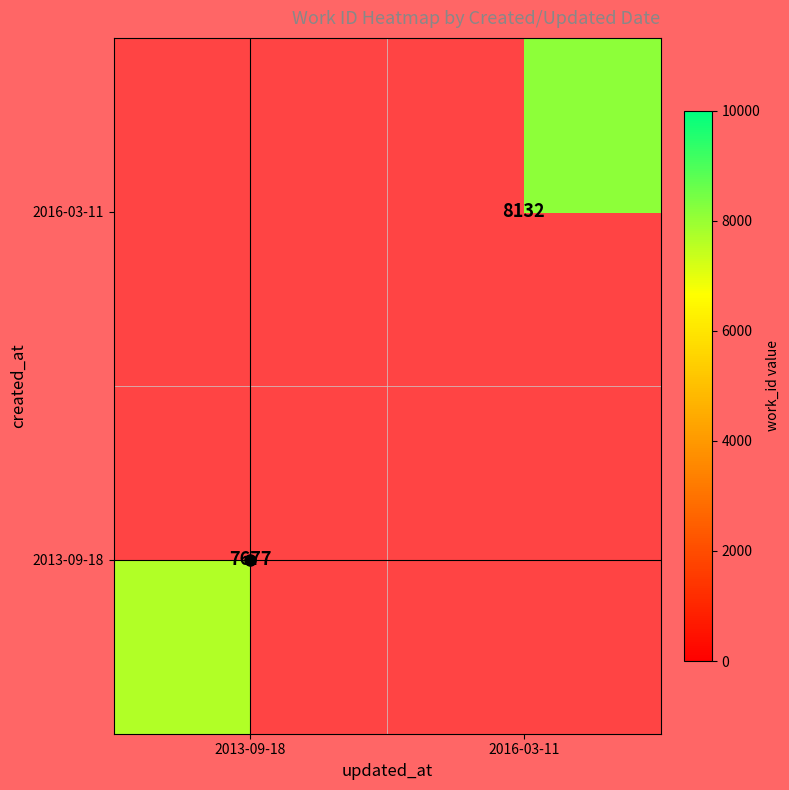

Which label corresponds to the largest value in the chart?

2016-03-11